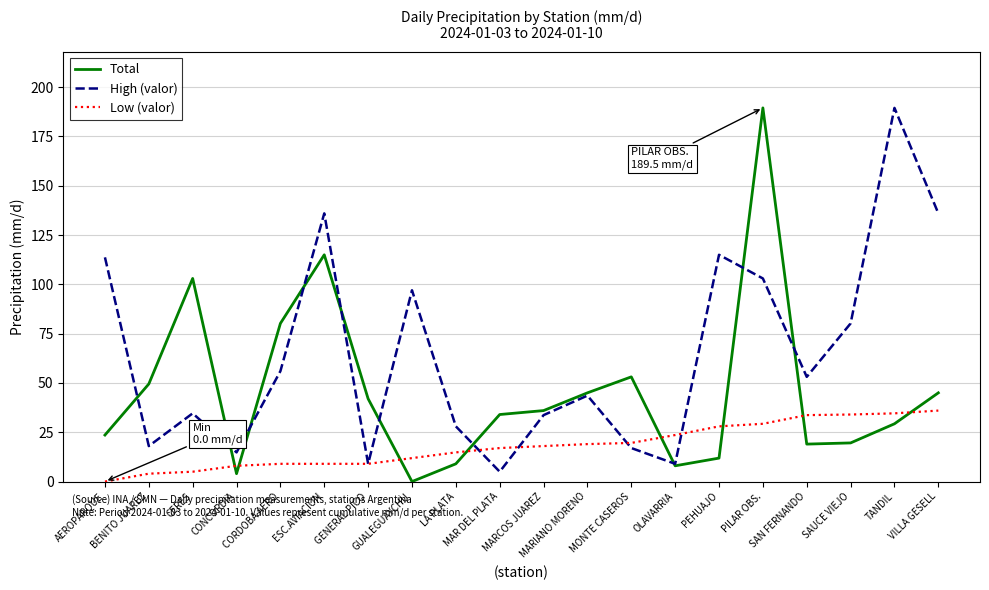

What is the difference between the Low (valor) values at CORDOBA AERO and MONTE CASEROS?

10.6